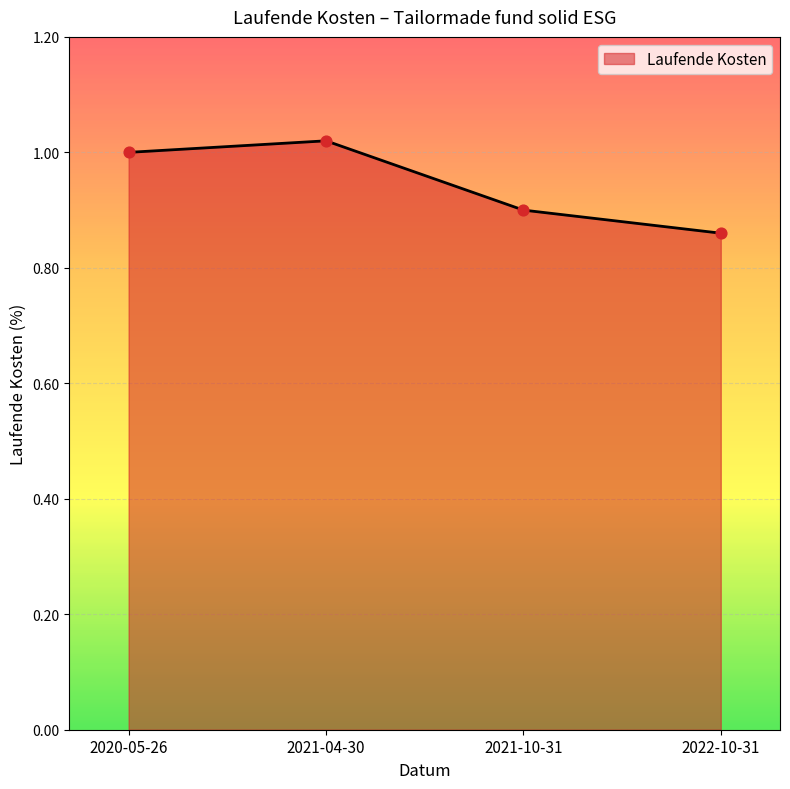

Between 2021-04-30 and 2020-05-26, which is larger?

2021-04-30